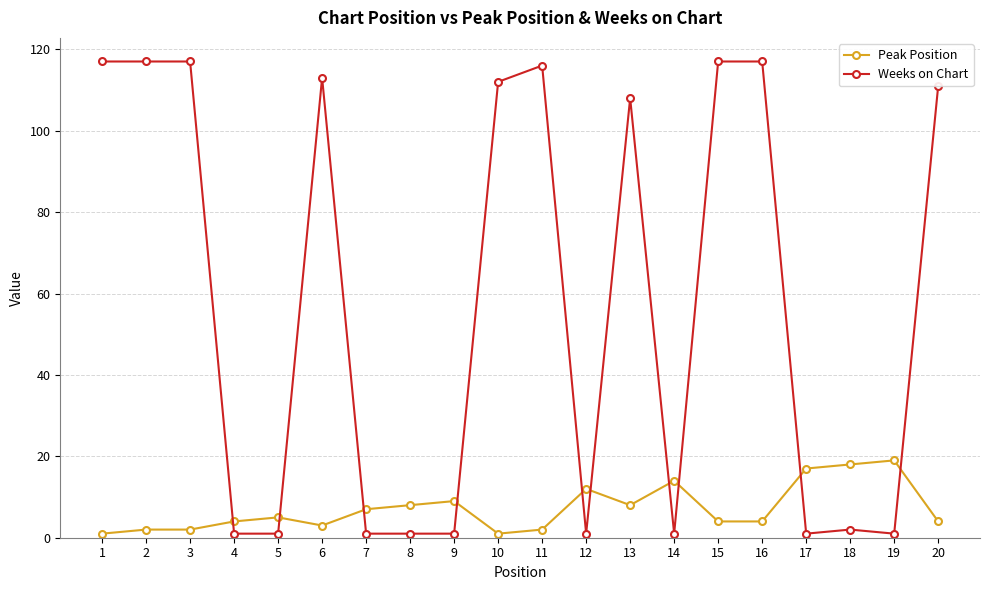

True or false: Weeks on Chart has a value of 168 at 15.

False